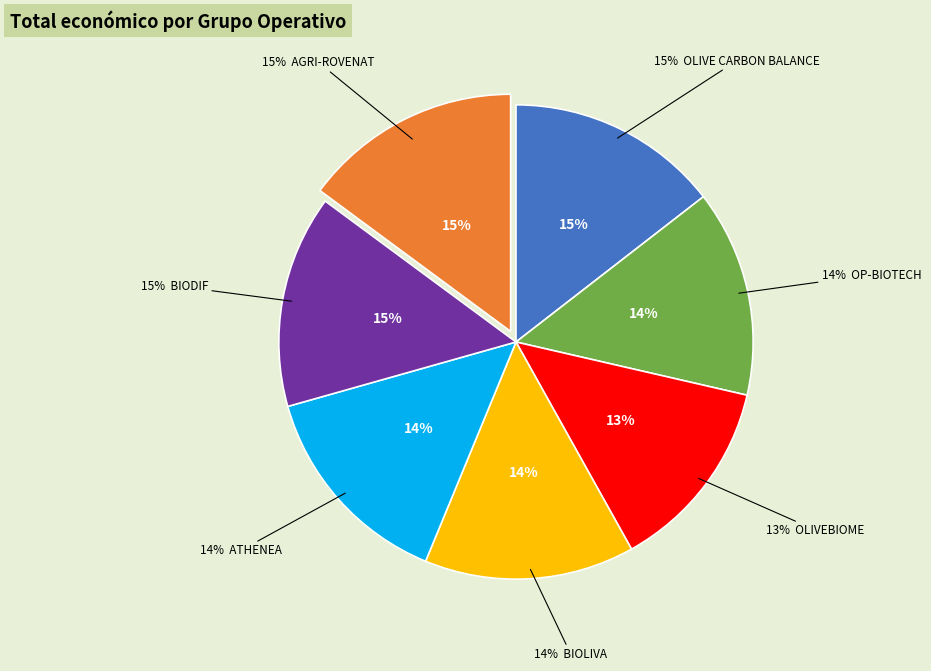

Rank the categories by value from lowest to highest.

OLIVEBIOME, OP-BIOTECH, BIOLIVA, ATHENEA, BIODIF, OLIVE CARBON BALANCE, AGRI-ROVENAT